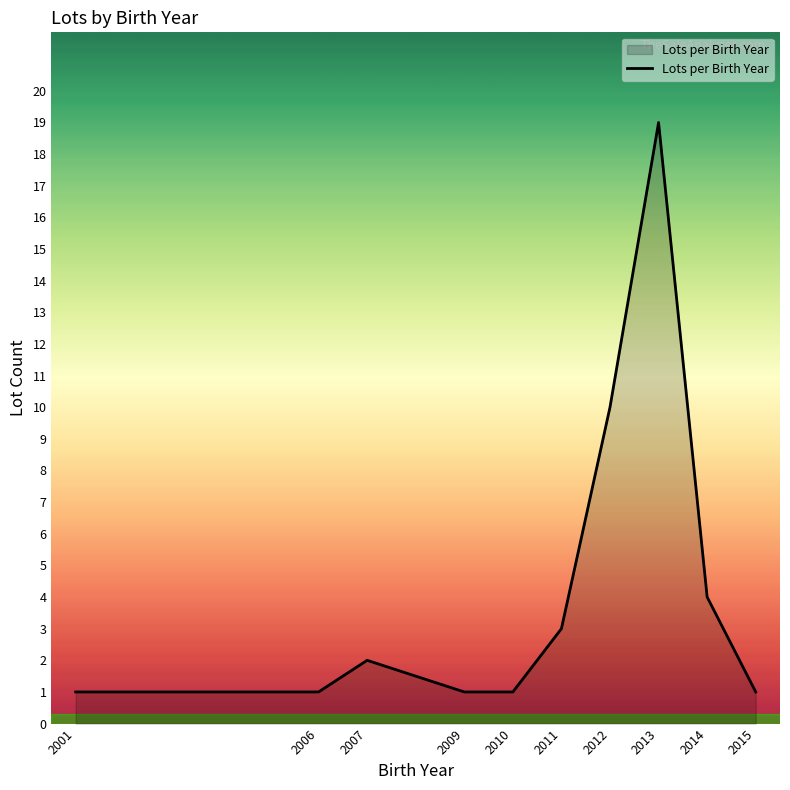

Reading right to left, list all the values displayed in this chart.

2015=1	2014=4	2013=19	2012=10	2011=3	2010=1	2009=1	2007=2	2006=1	2001=1